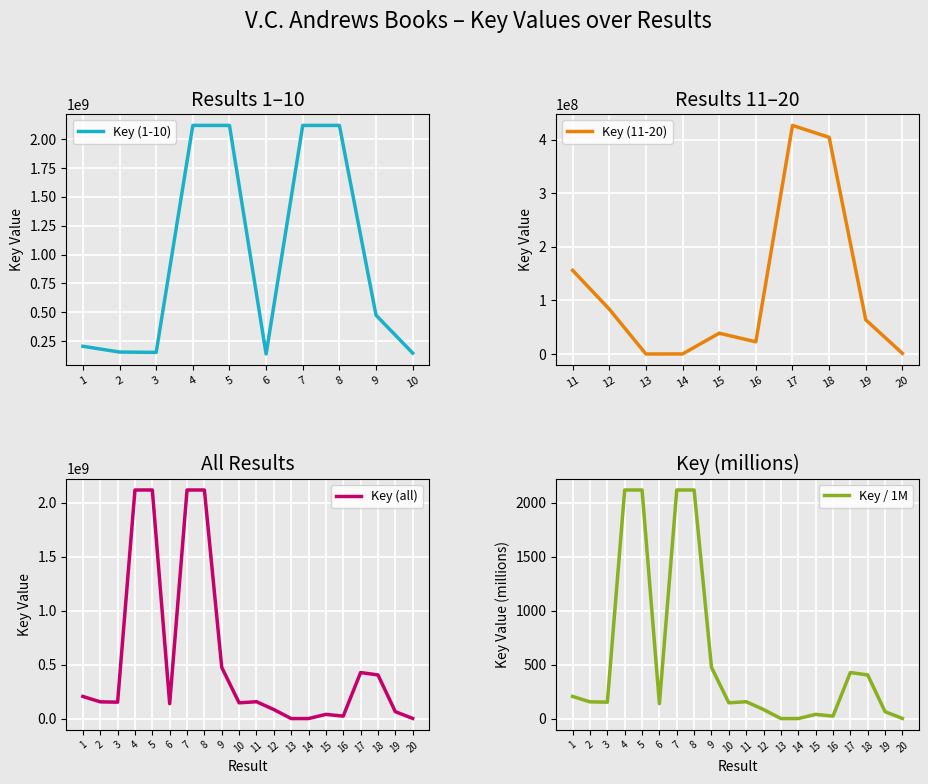

What is the difference between the second highest and second lowest values?

2119523865